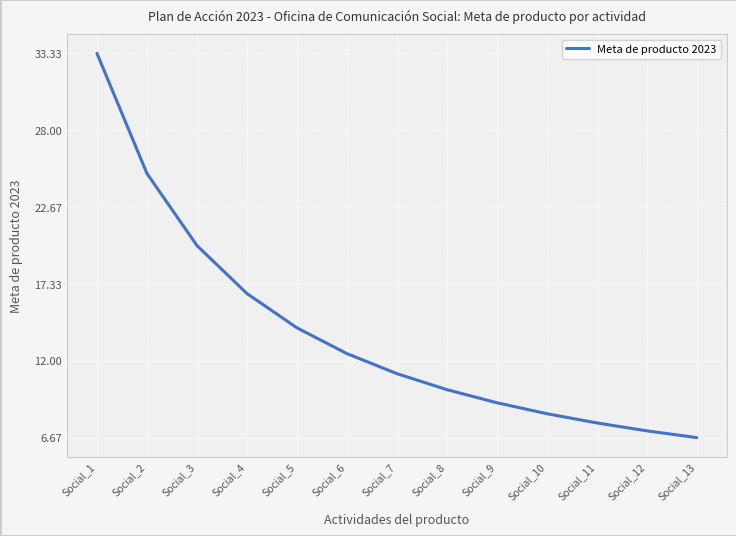

What is the smallest value displayed?

6.7